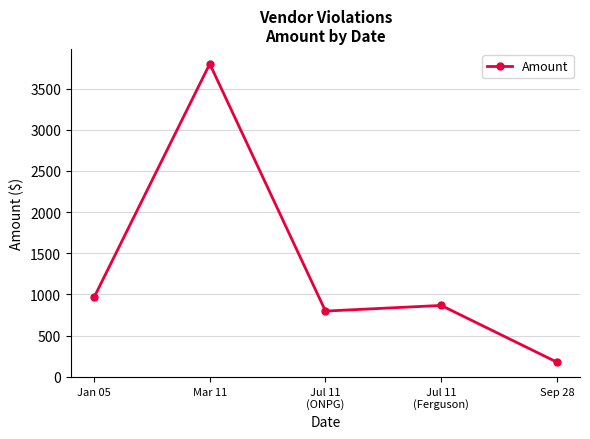

Count the number of categories in the chart.

5